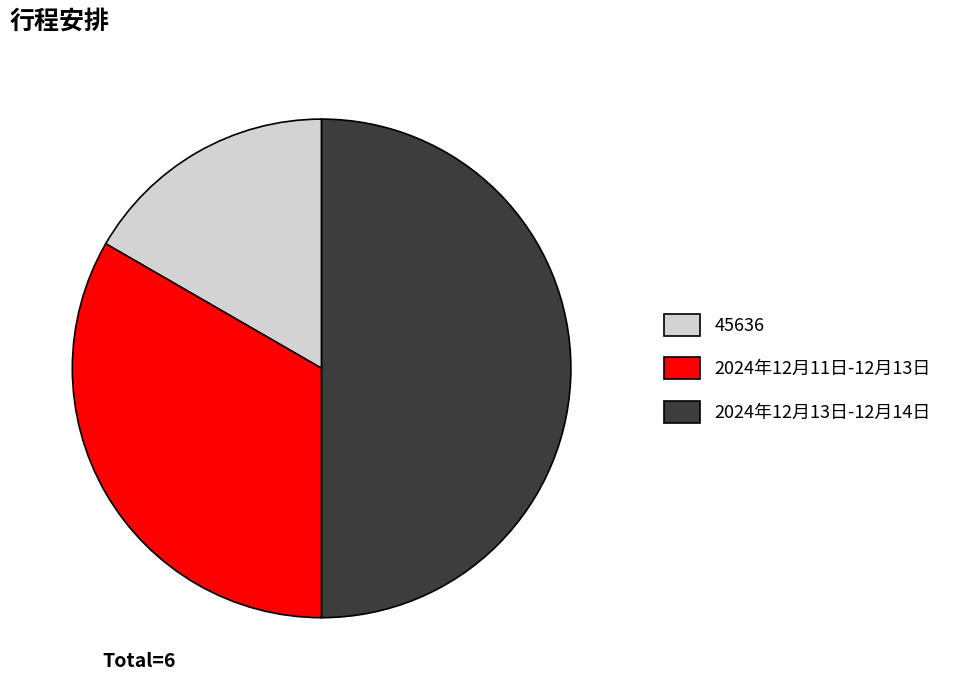

How many segments does this pie chart have?

3